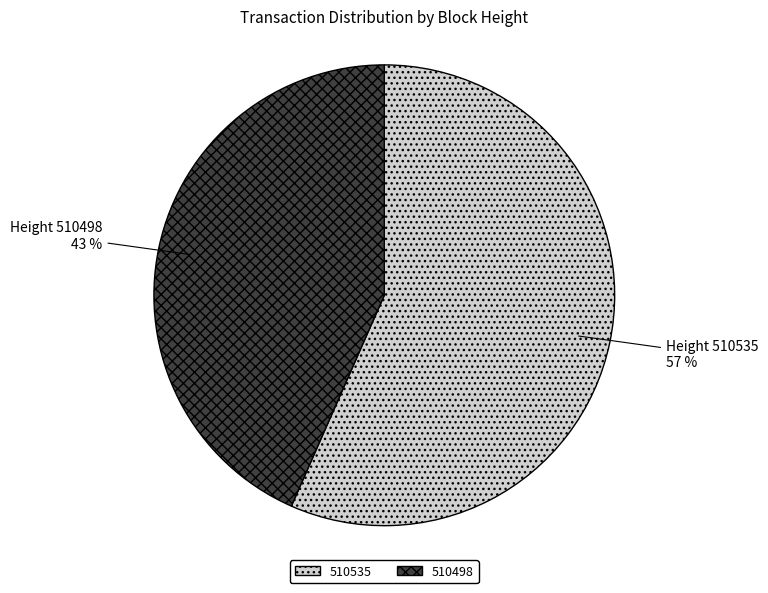

To the nearest percent, what portion does 510498 represent?

43%